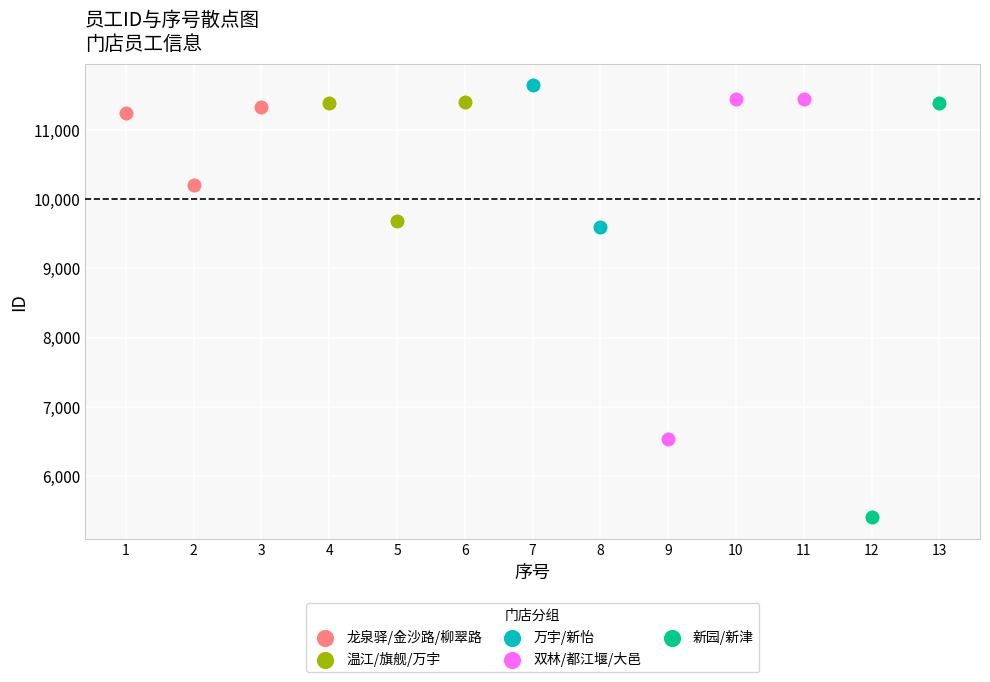

Which series contains the highest Y value?

万宇/新怡